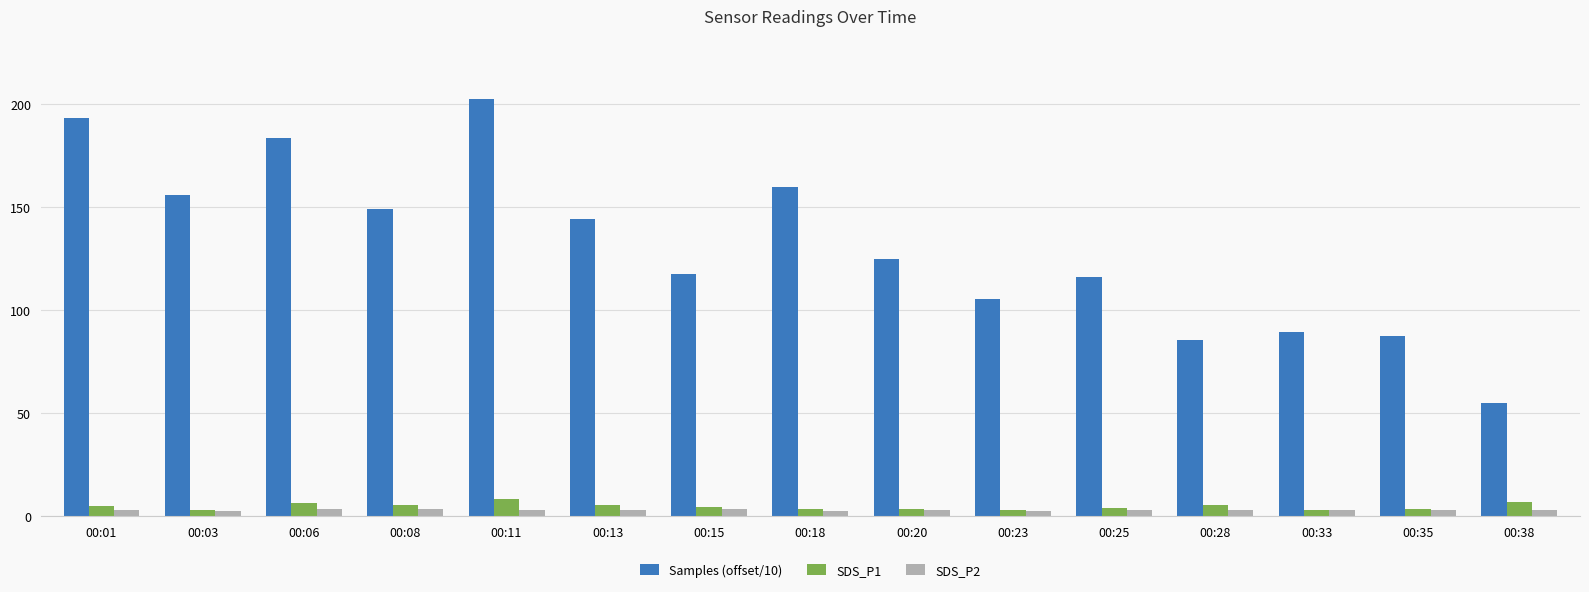

Which category has the highest value in the Samples (offset/10) series?

00:11